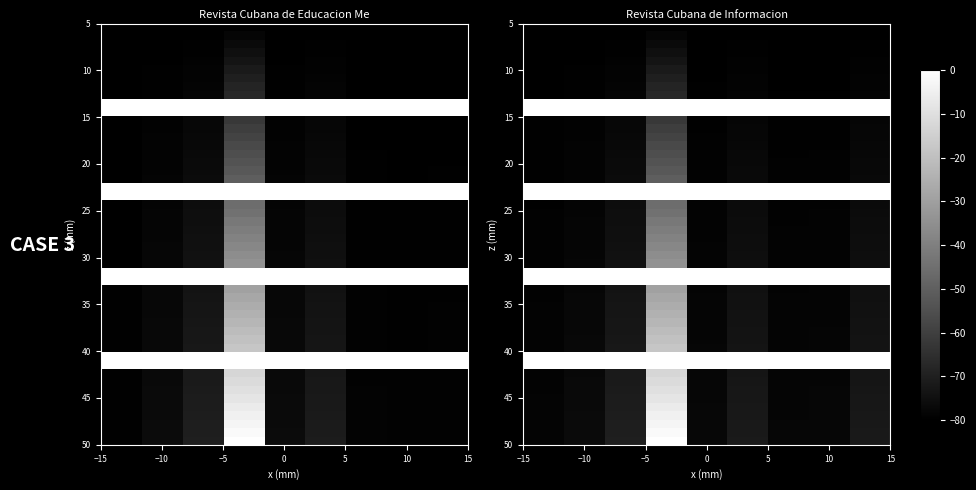

How many categories are shown in the chart?

9